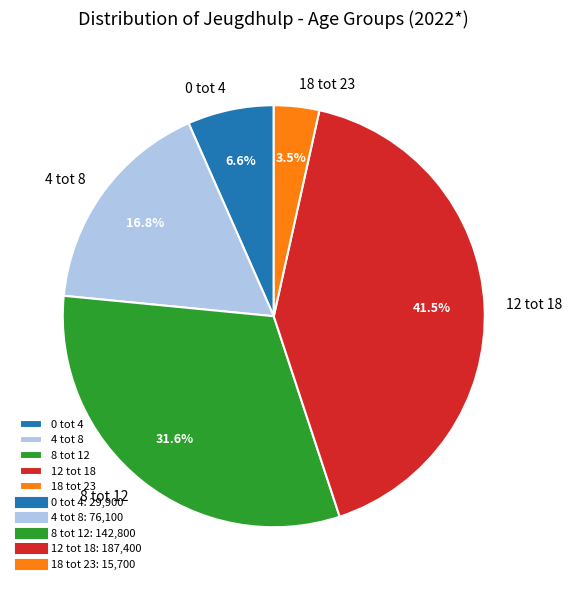

Rank the categories by value from highest to lowest.

12 tot 18, 8 tot 12, 4 tot 8, 0 tot 4, 18 tot 23